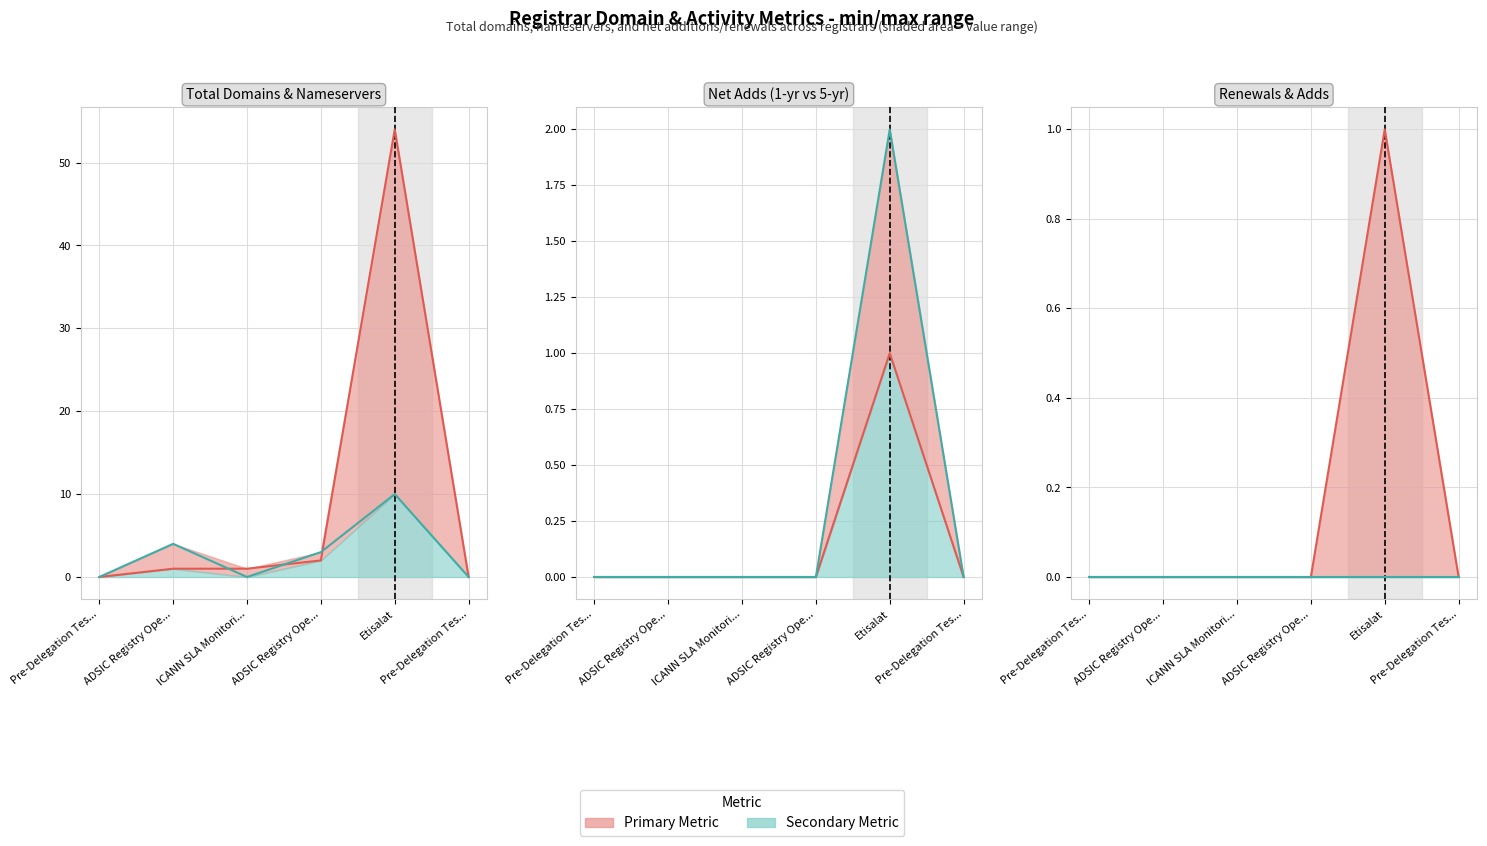

True or false: total-domains has more than 1 points higher than both neighbors.

False